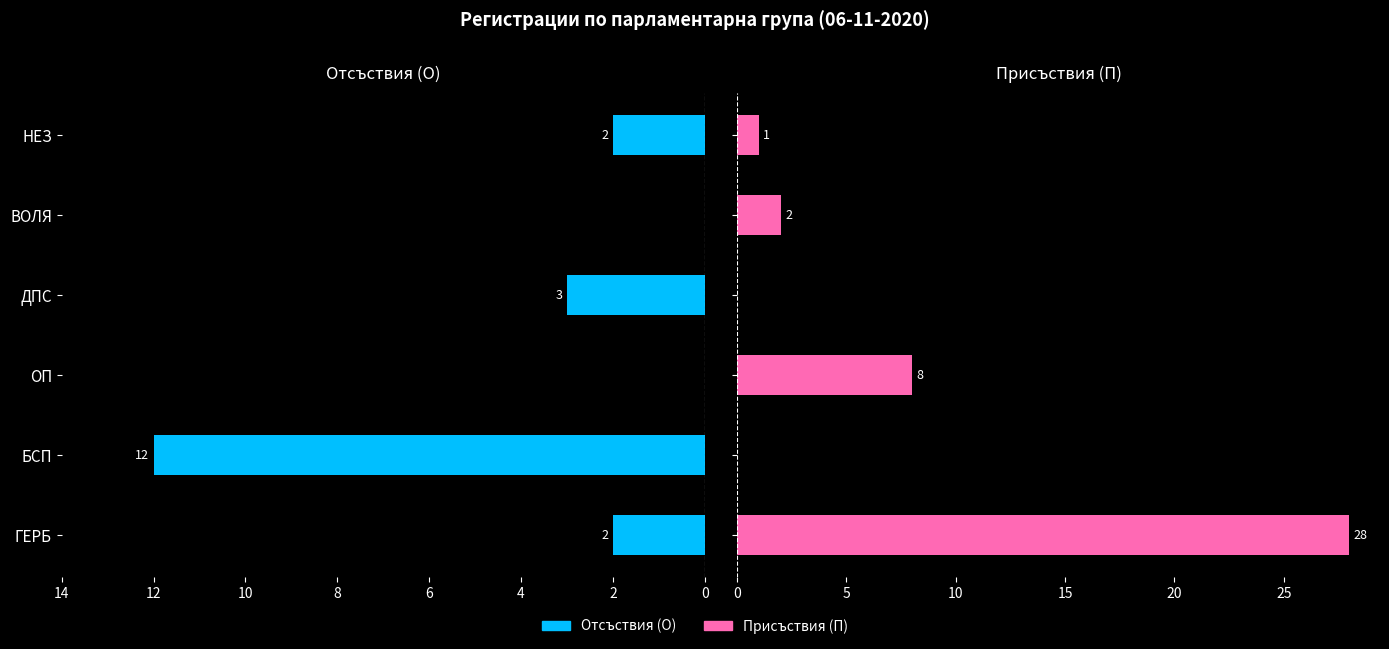

How many values in the Присъствия (П) series exceed 2?

2